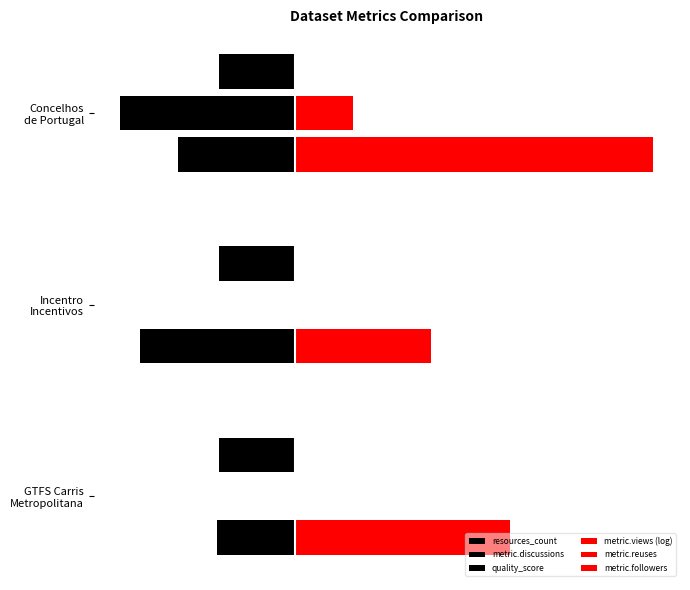

Are the bars grouped side by side (vs. stacked)?

Yes